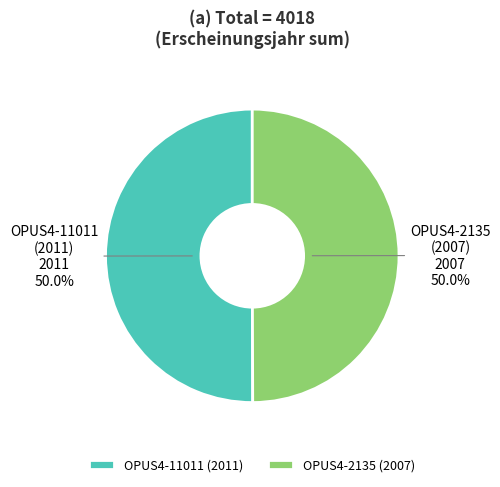

How many slices are in this pie chart?

2